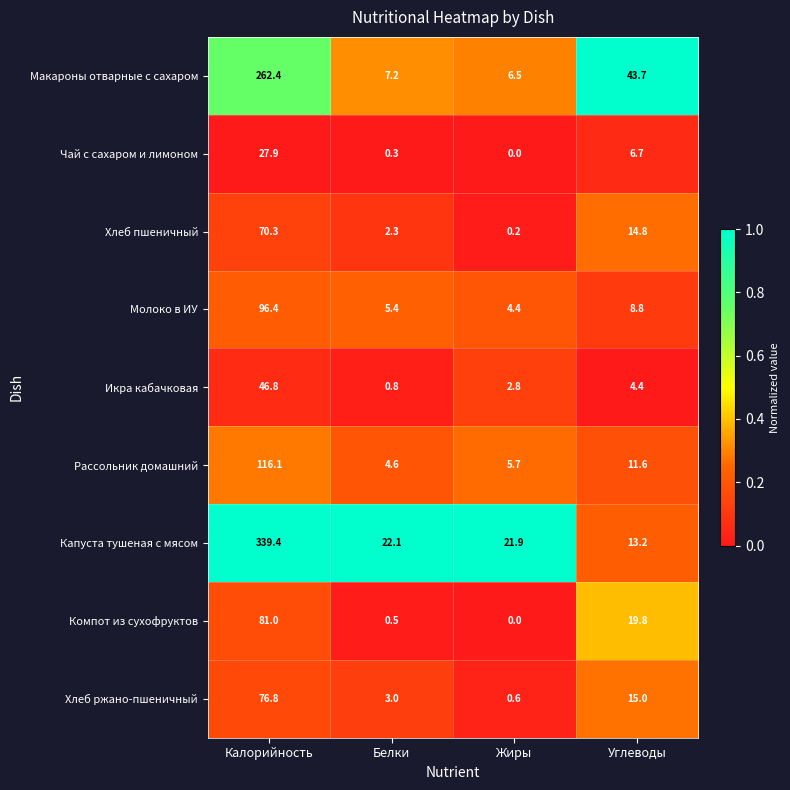

At which label is Хлеб ржано-пшеничный closest to 38?

Углеводы